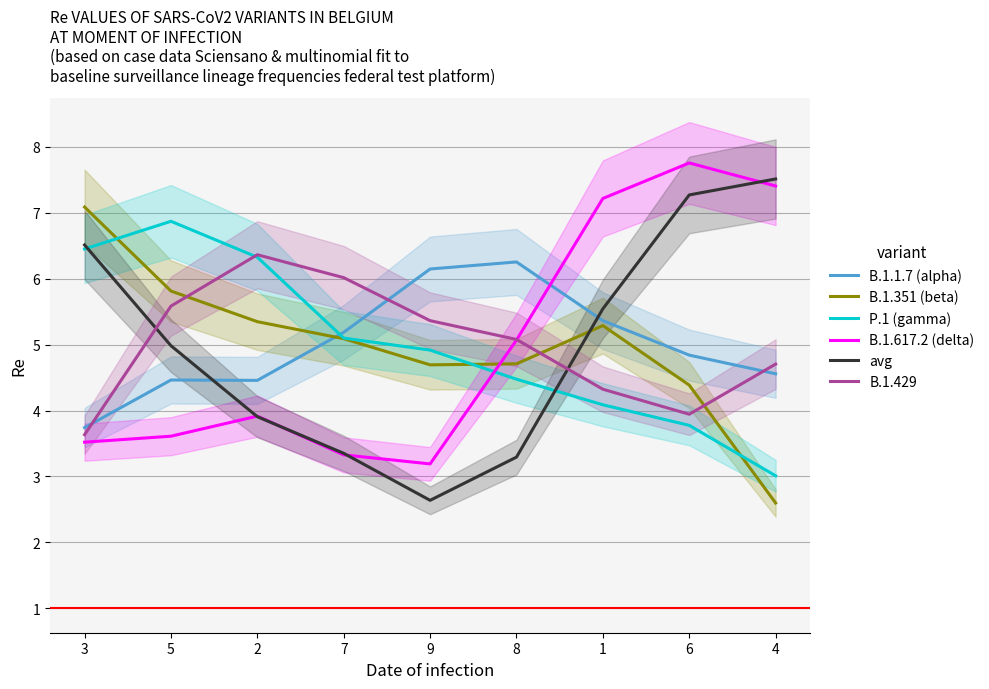

True or false: B.1.617.2 (delta) has more than 2 interior local peaks.

False